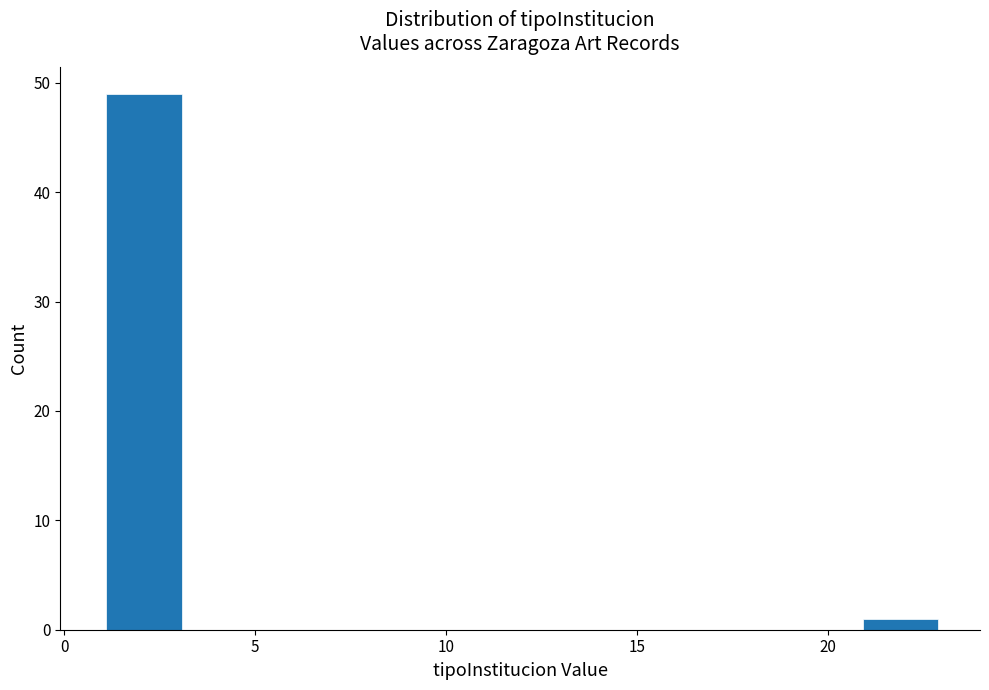

What is the height of the bar covering 20.8 to 23.0 on the x-axis? Neither the bar edges nor the heights are printed on the chart, so give them approximately, as read against the axes.

1